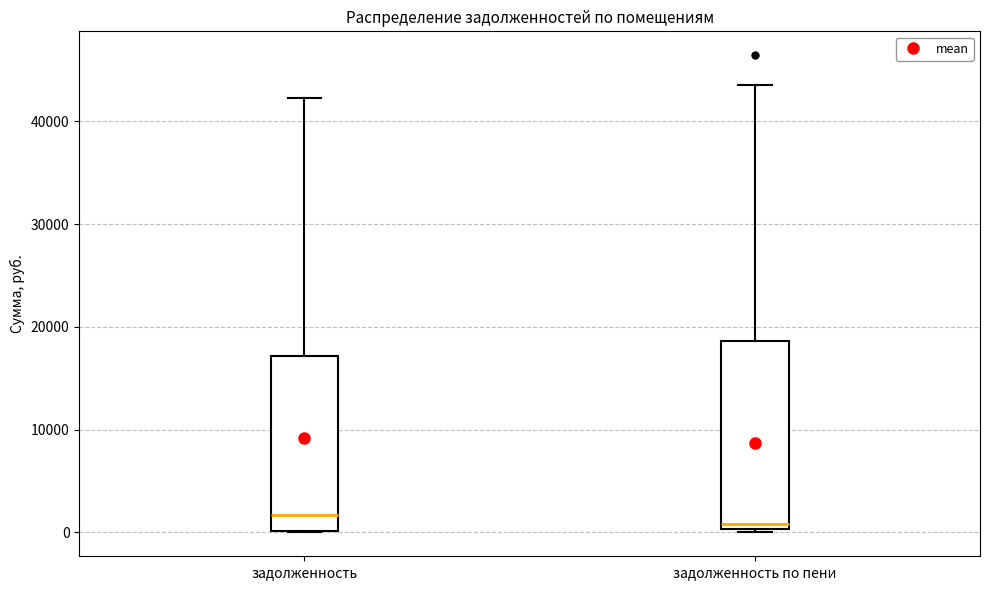

Where is the lower edge of the box for задолженность on the y-axis? The values are not printed on the chart, so give them approximately, as read against the axis.

0